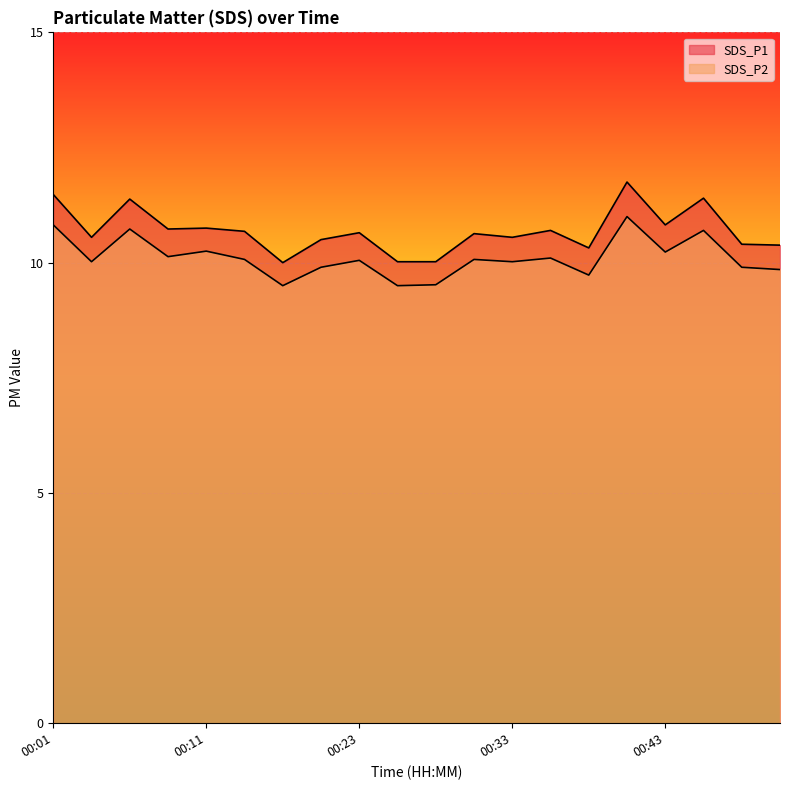

True or false: SDS_P2 and SDS_P1 cross at least once.

False